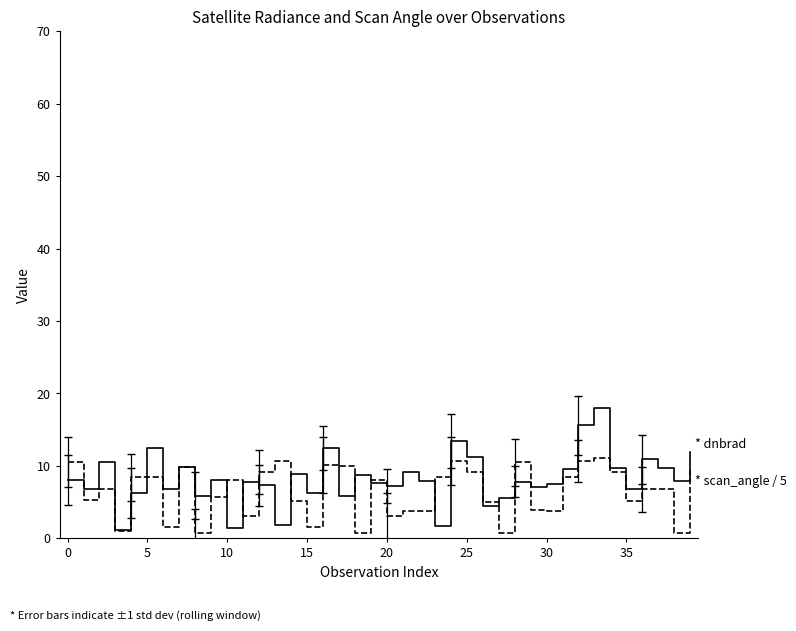

What is the greatest value displayed?

17.9